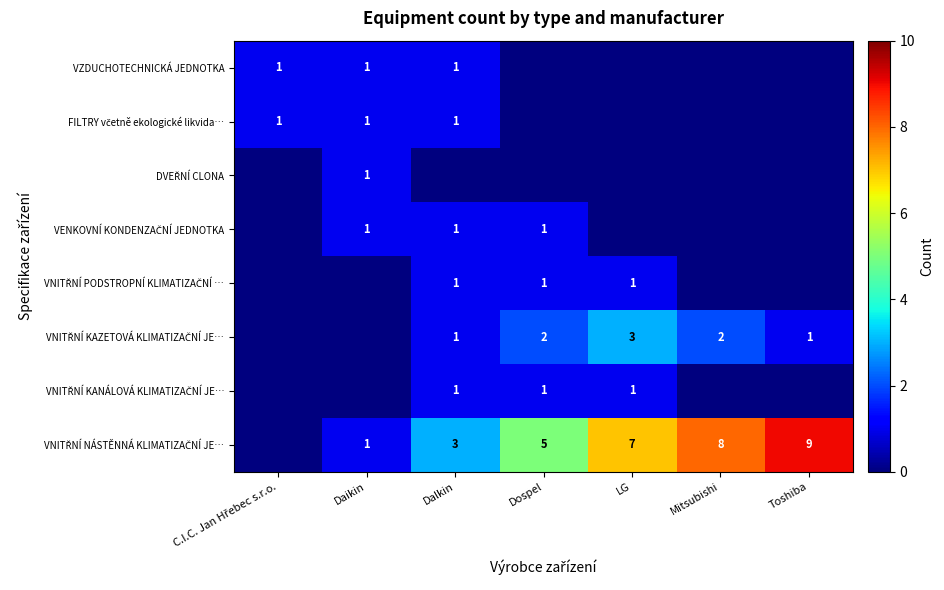

Which category has the lowest value across all series?

Dospel